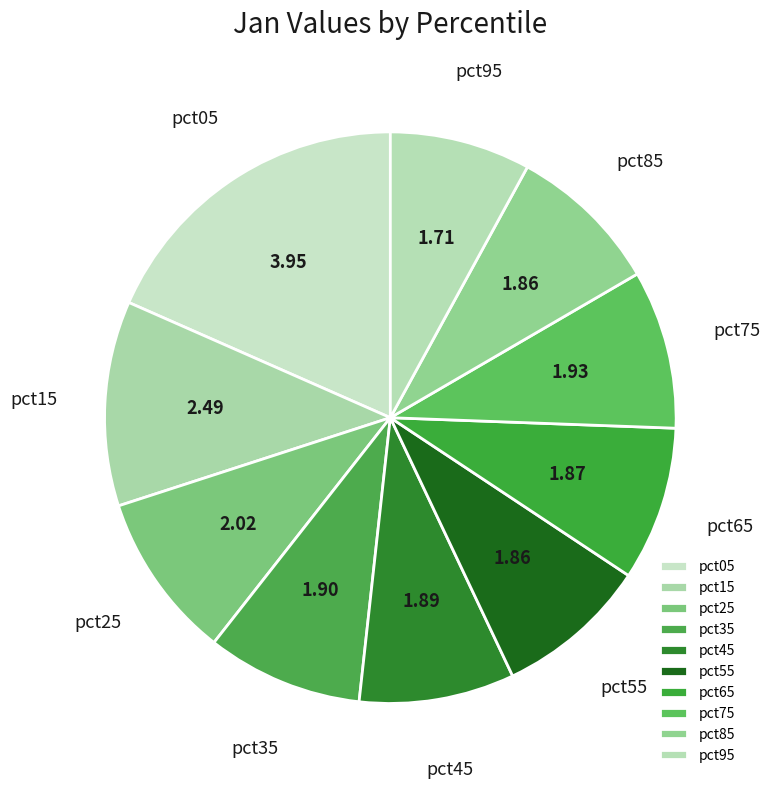

Which slice is the largest?

pct05